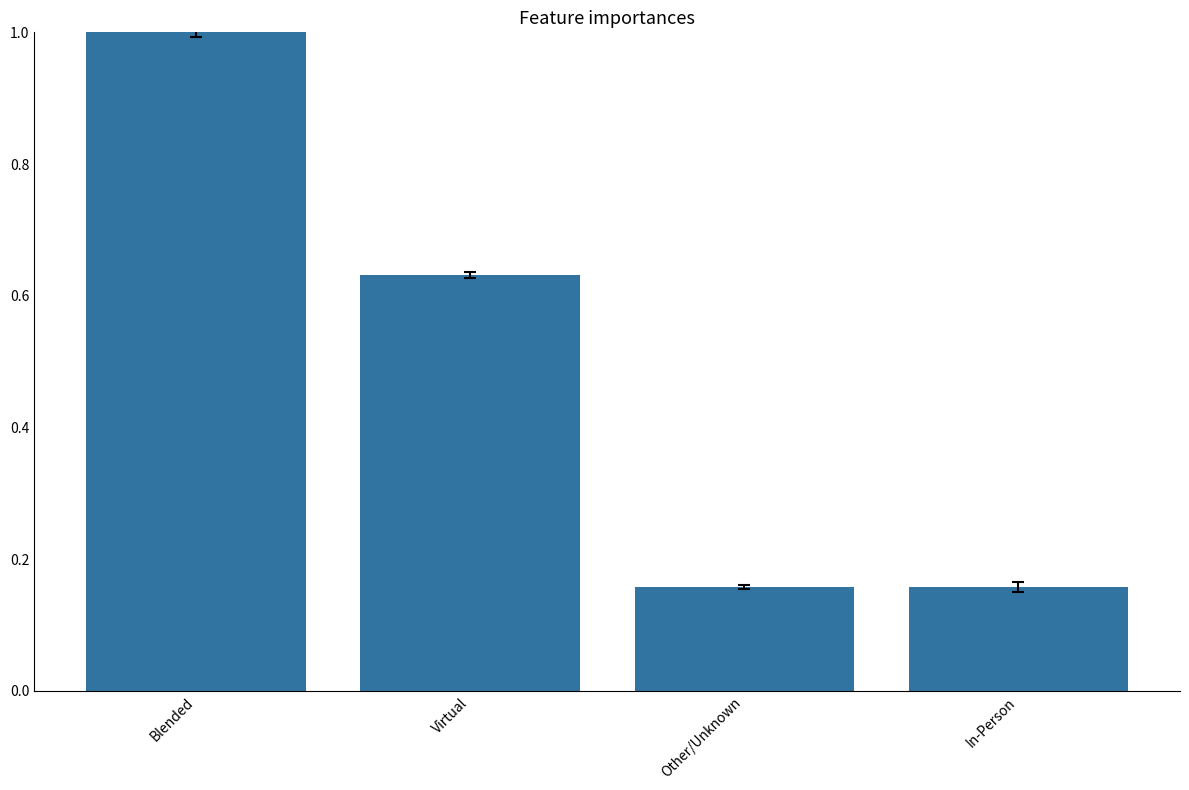

How many values are between 0 and 1?

4